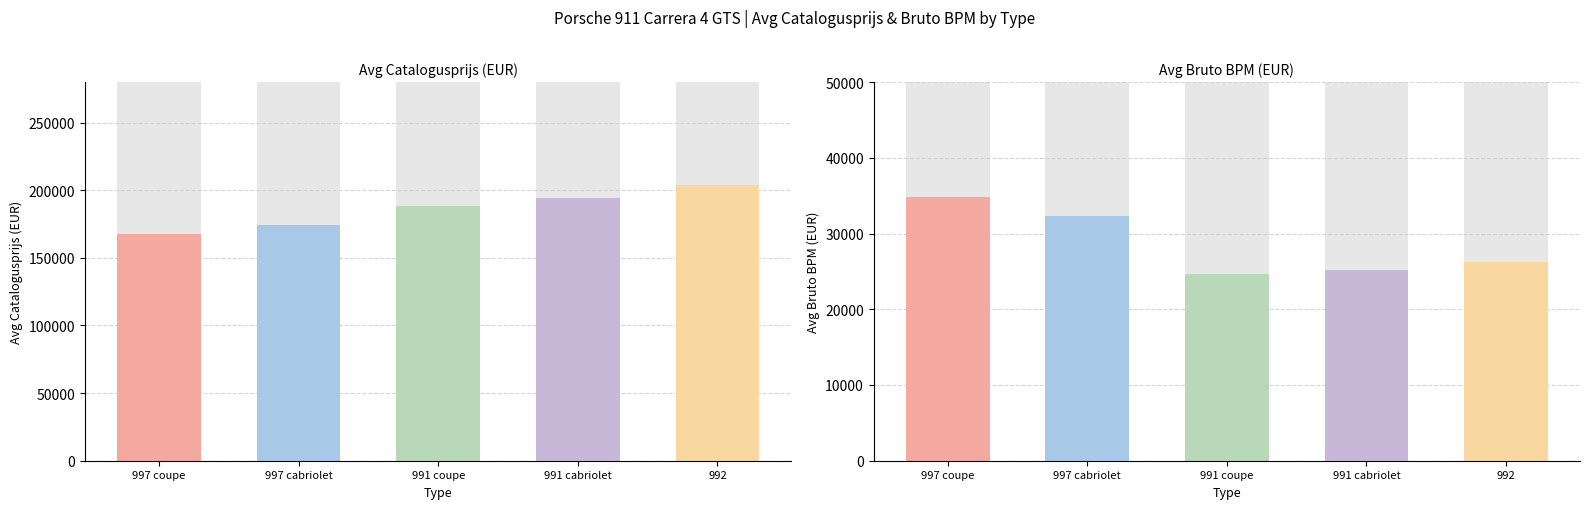

Between 997 (cabriolet) and 991 (cabriolet), which is larger?

991 (cabriolet)